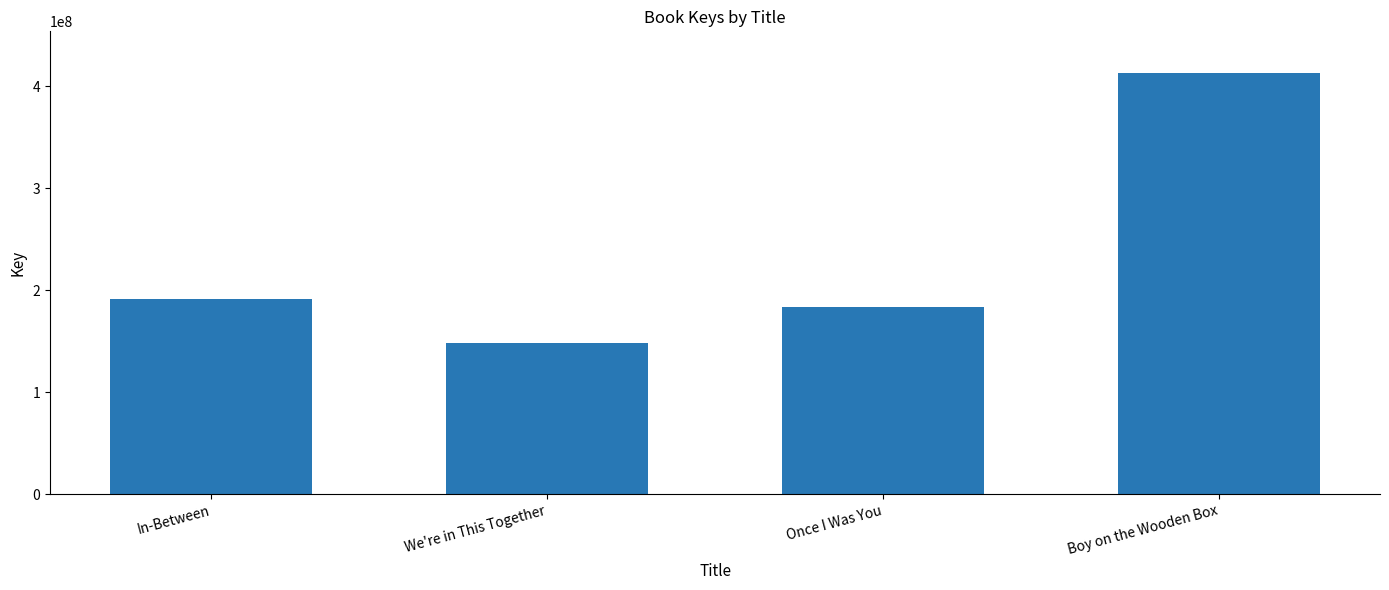

Reading left to right, transcribe all the data shown in this chart.

190947928	148253114	183890232	412394819